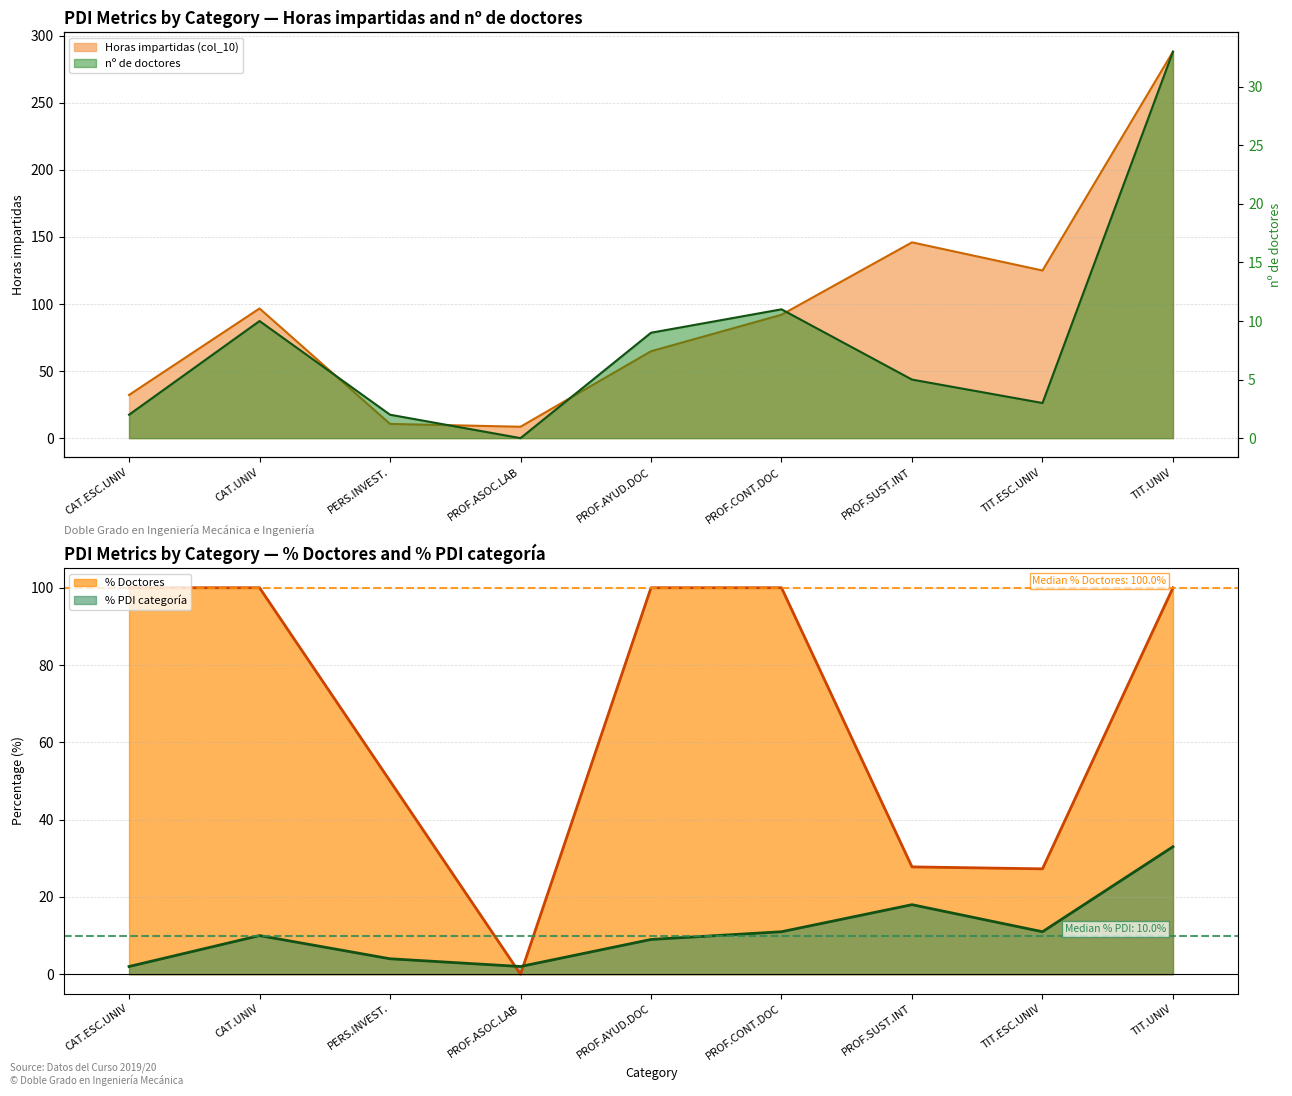

Is it true that % PDI categoría equals 18.0 at PROF.SUST.INT?

True